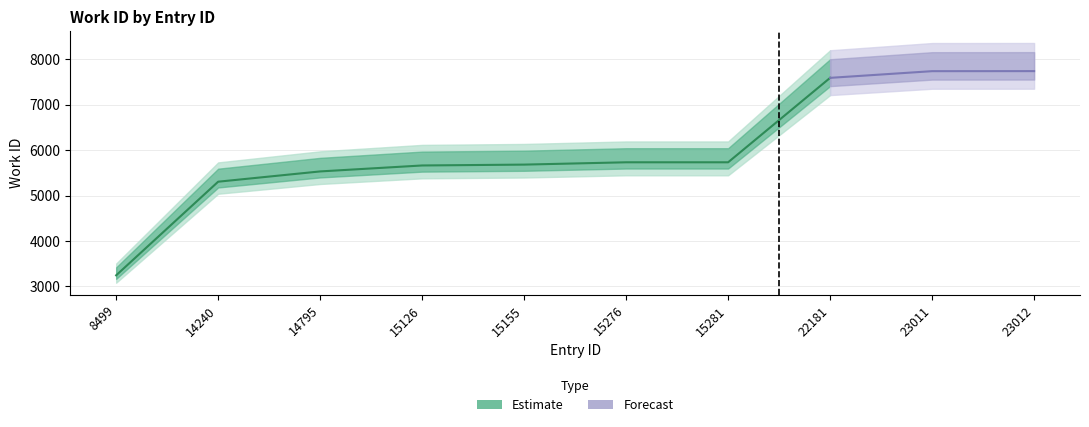

What is the value of the 7th point from the left?

5732